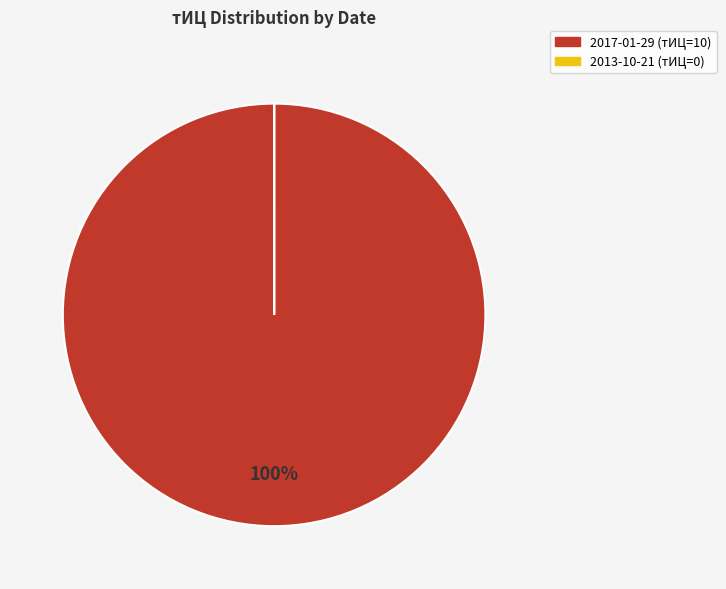

To the nearest percent, what is the difference between the largest and smallest slice percentages?

100%